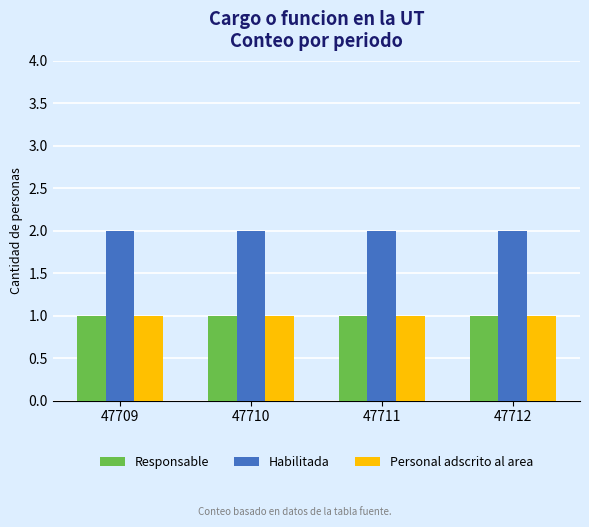

What is the sum of all Habilitada values?

8